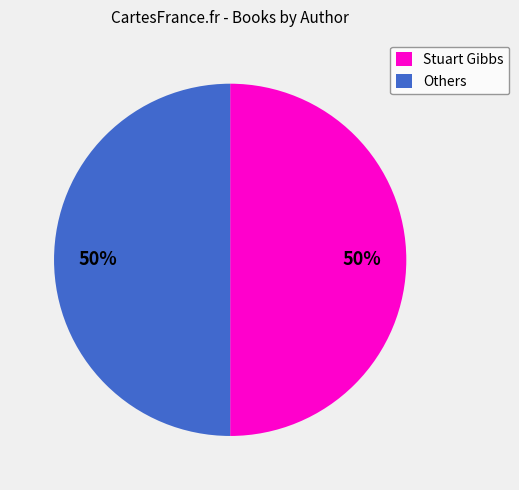

What percentage is the Stuart Gibbs slice, to the nearest percent?

50%